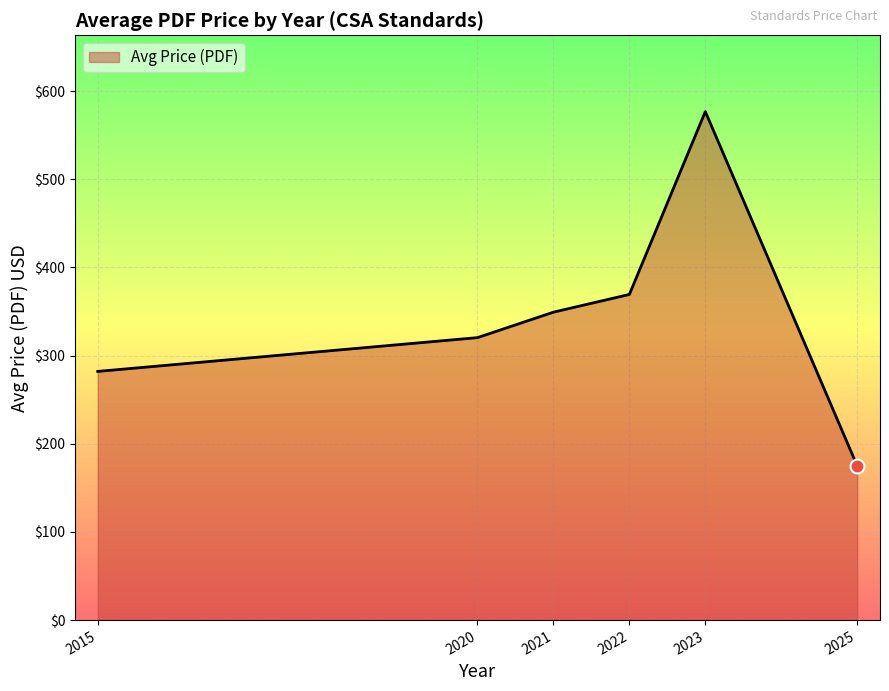

What is the change in value from 2022 to 2023?

+207.4